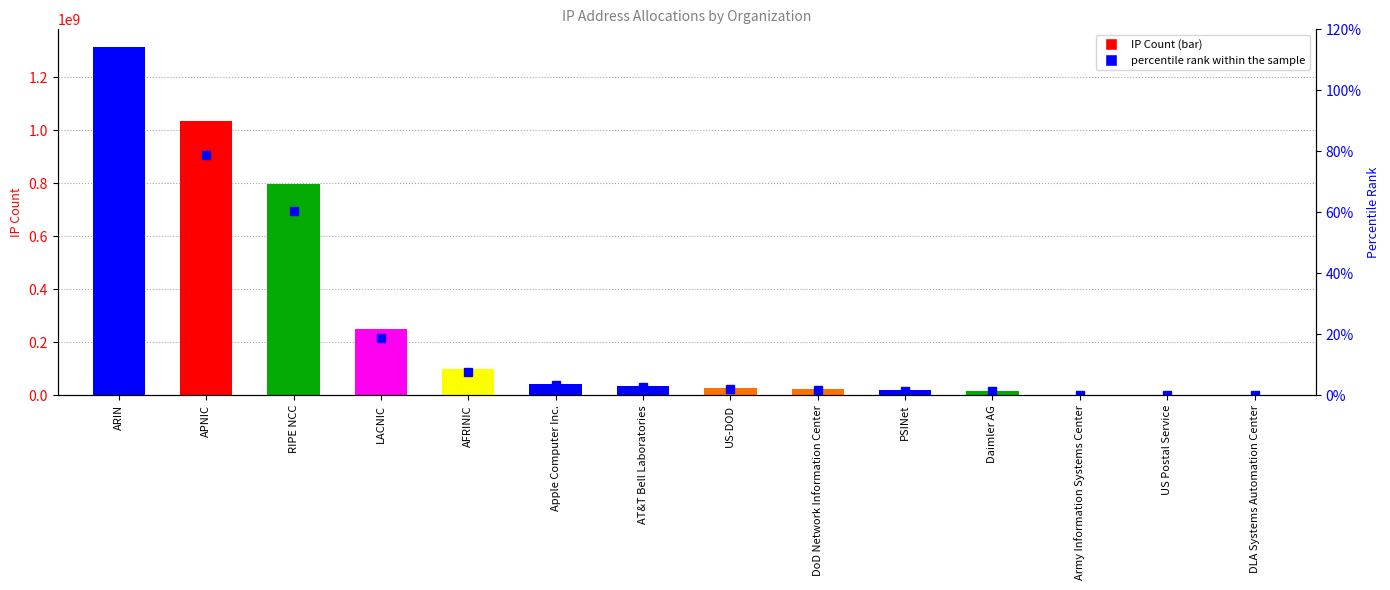

Is it true that IP Count equals 5622190.1 at PSINet?

False